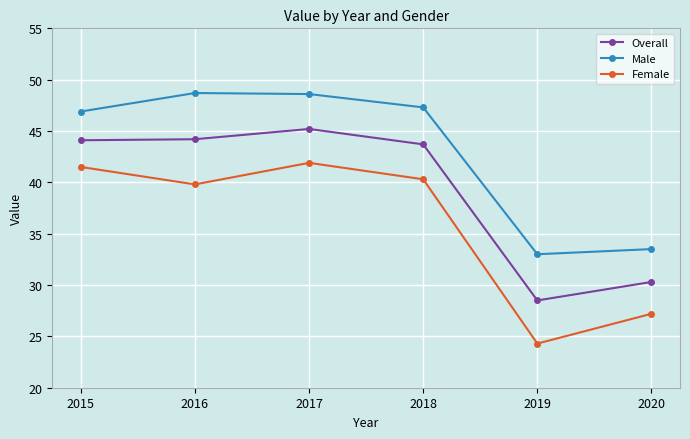

What is the sum of all Male values?

258.0